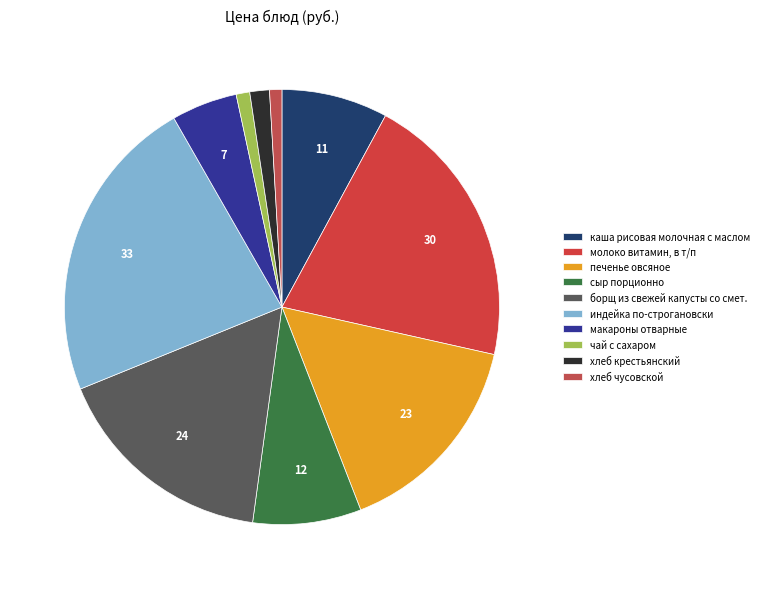

True or false: чай с сахаром accounts for 1% of the total.

True